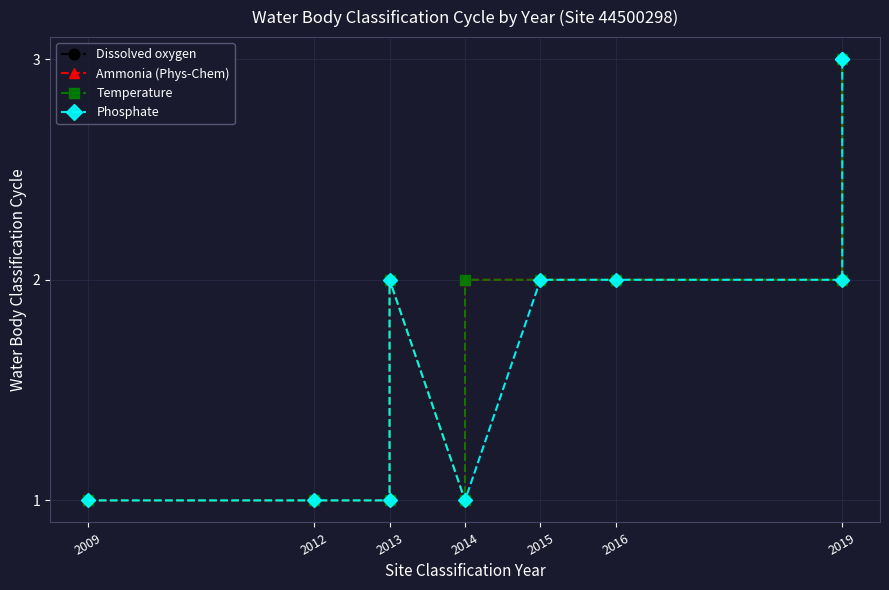

How many Temperature values are between 1 and 2?

9